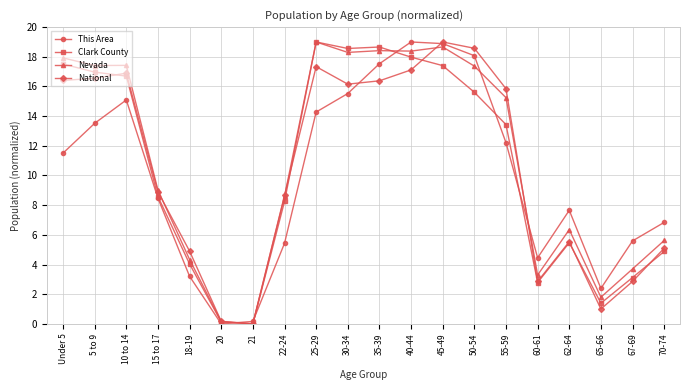

In This Area, how many points are lower than both neighbors (excluding endpoints)?

3